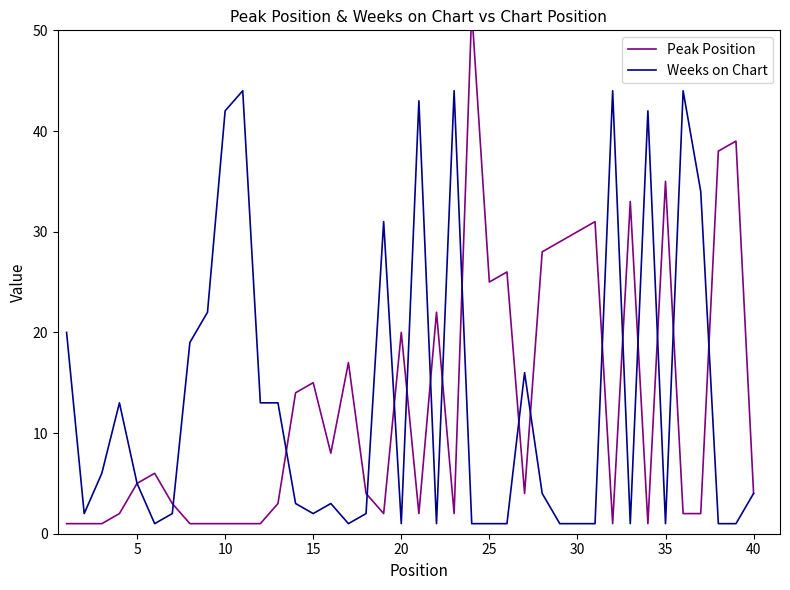

After their last crossing, which series has the higher values: Weeks on Chart or Peak Position?

Peak Position